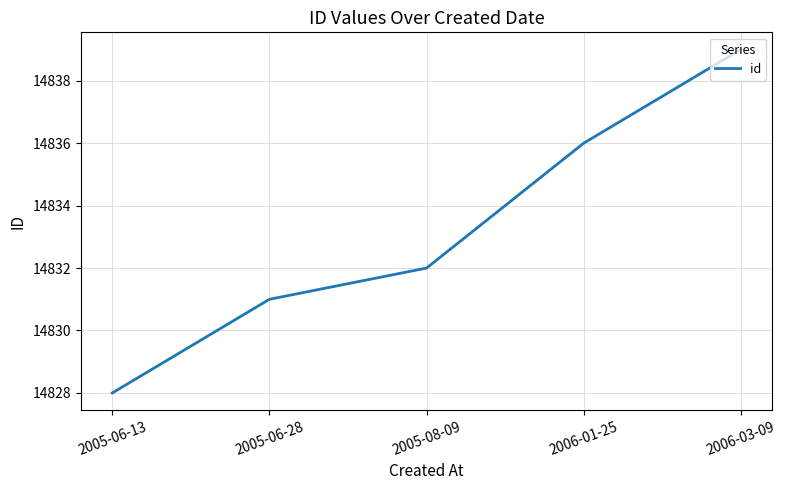

How many distinct data groups are displayed?

1